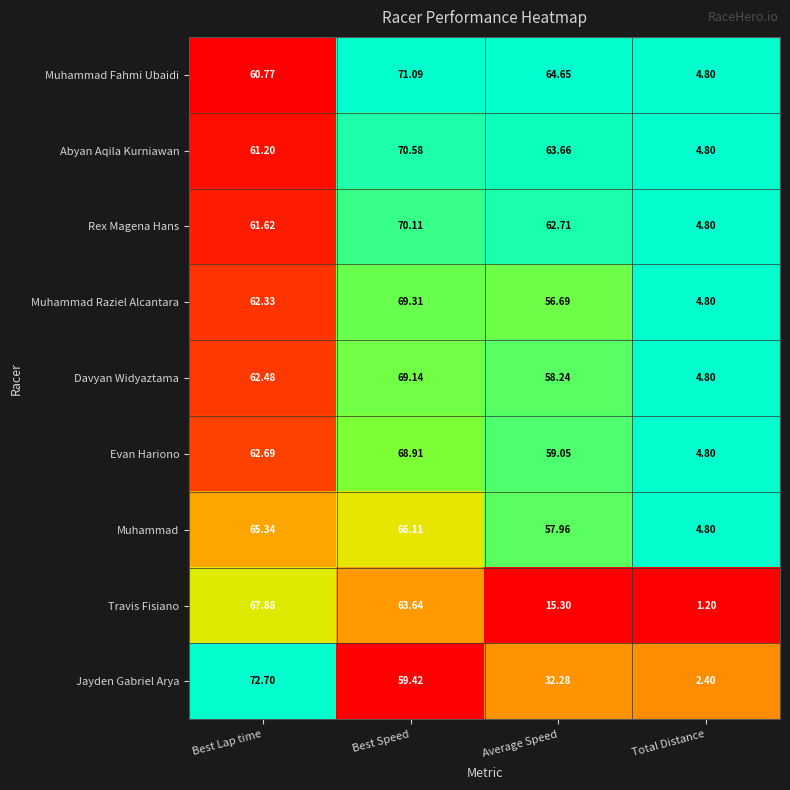

Which series has the widest spread of values?

Jayden Gabriel Arya